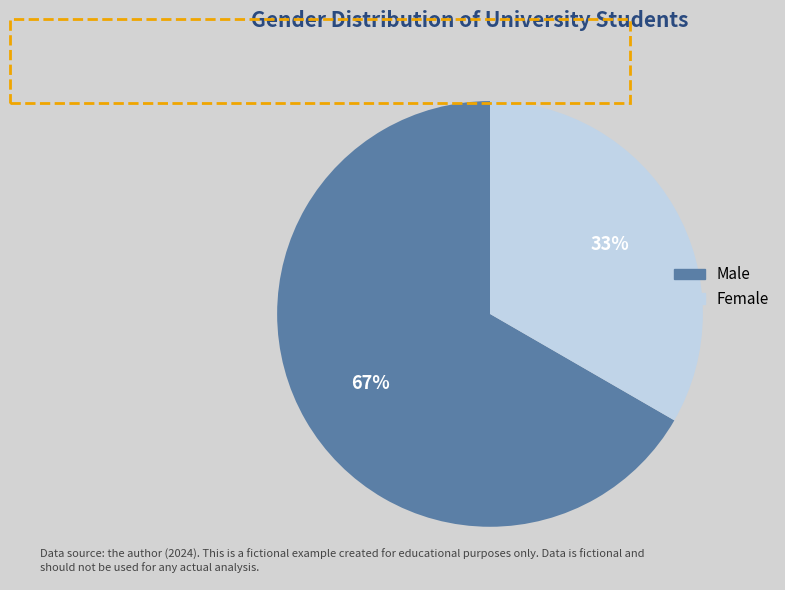

What percentage is the Male slice, to the nearest percent?

67%